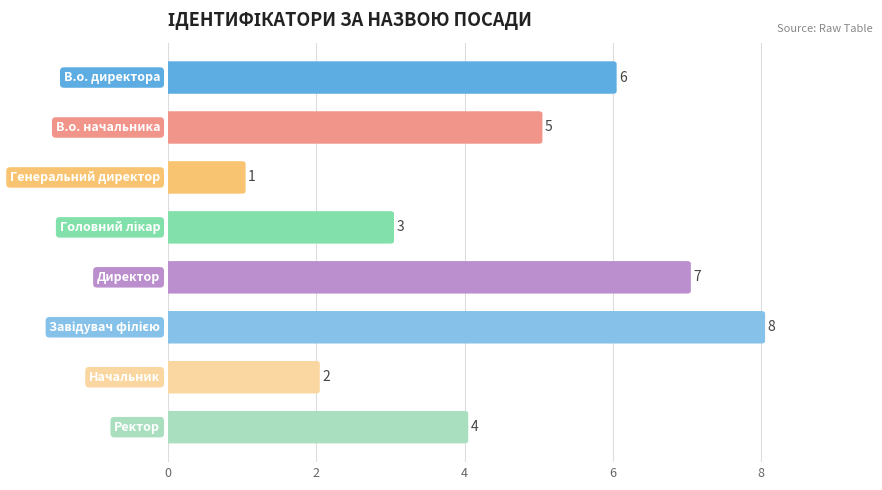

List the labels in order of value, largest first.

Завідувач філією, Директор, В.о. директора, В.о. начальника, Ректор, Головний лікар, Начальник, Генеральний директор